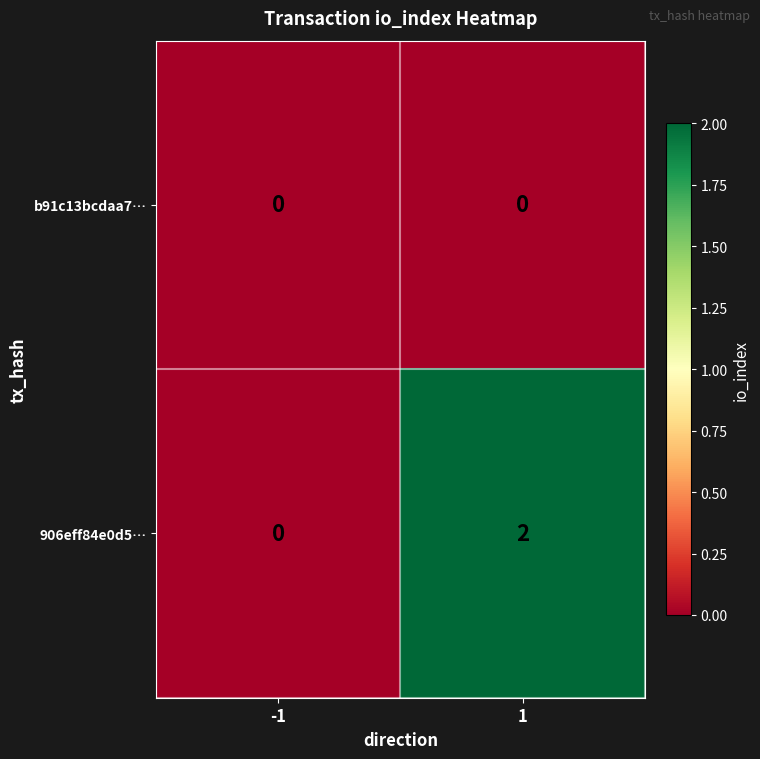

Reading right to left, list all the values displayed in this chart.

b91c13bcdaa7…: 0	0
906eff84e0d5…: 2	0